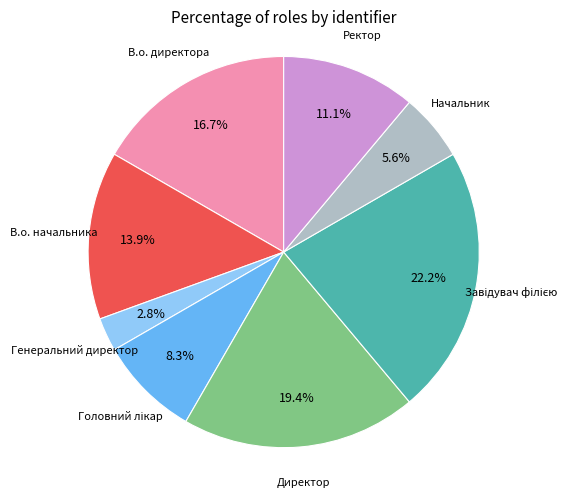

Is there a majority slice in this chart?

No